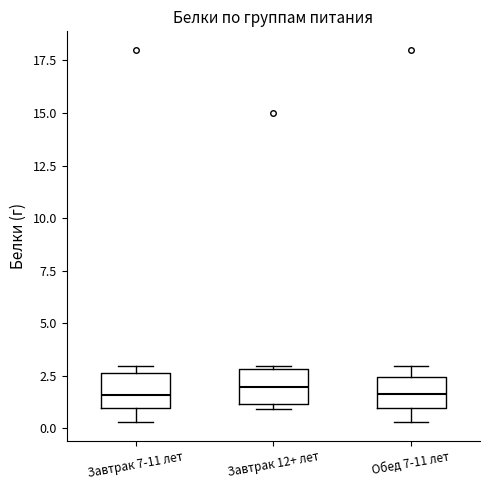

Reading left to right, transcribe this box plot: for each box, give where its median line is, the range the box spans, and where its two whiskers end, as read against the y-axis. The values are not printed on the chart, so give them approximately, as read against the axis.

Завтрак 7-11 лет: median 1.5, box 1.0 to 2.5, whiskers 0.5 to 3.0
Завтрак 12+ лет: median 2.0, box 1.0 to 3.0, whiskers 1.0 (just below the box's lower edge) to 3.0 (just above the box's upper edge)
Обед 7-11 лет: median 1.5, box 1.0 to 2.5, whiskers 0.5 to 3.0